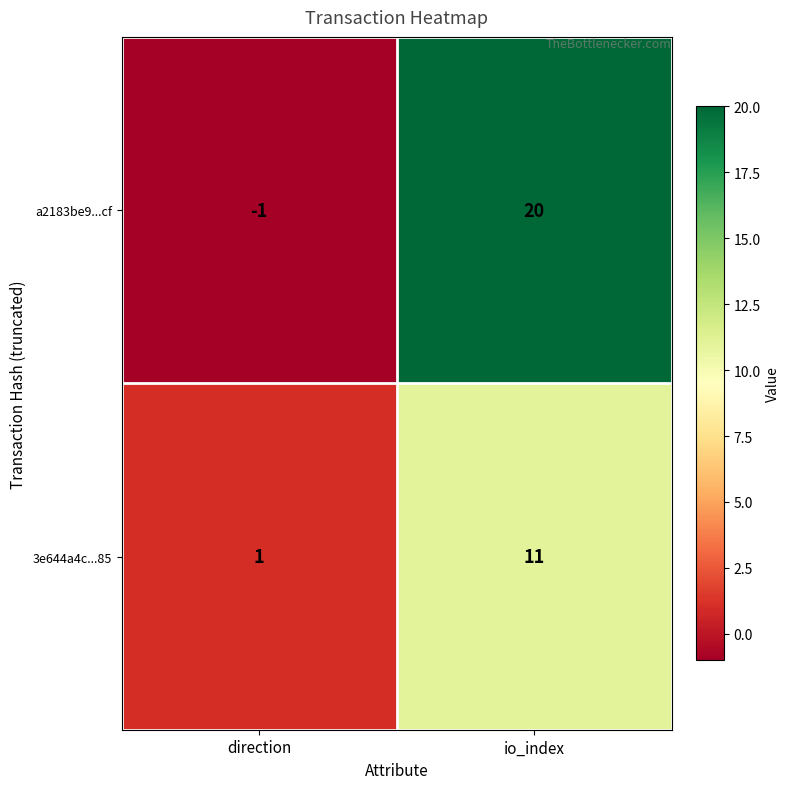

Reading right to left, list all the values displayed in this chart.

a2183be9...cf: io_index=20	direction=-1
3e644a4c...85: io_index=11	direction=1